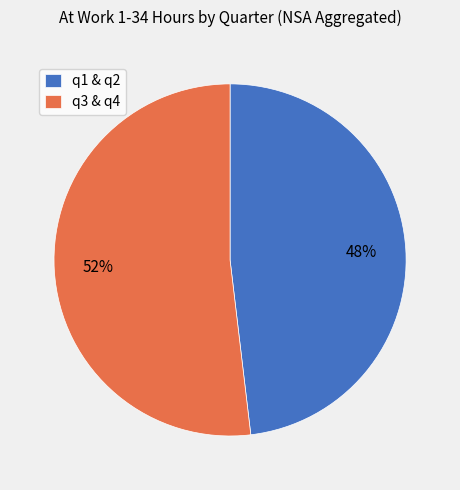

Is it true that q1 & q2 is 61% of the pie?

False